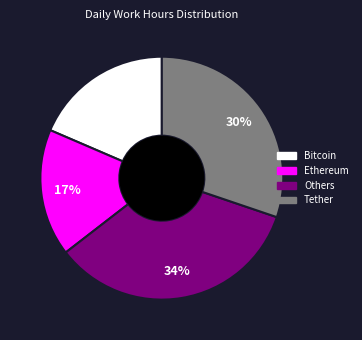

To the nearest percent, what portion does Ethereum represent?

17%